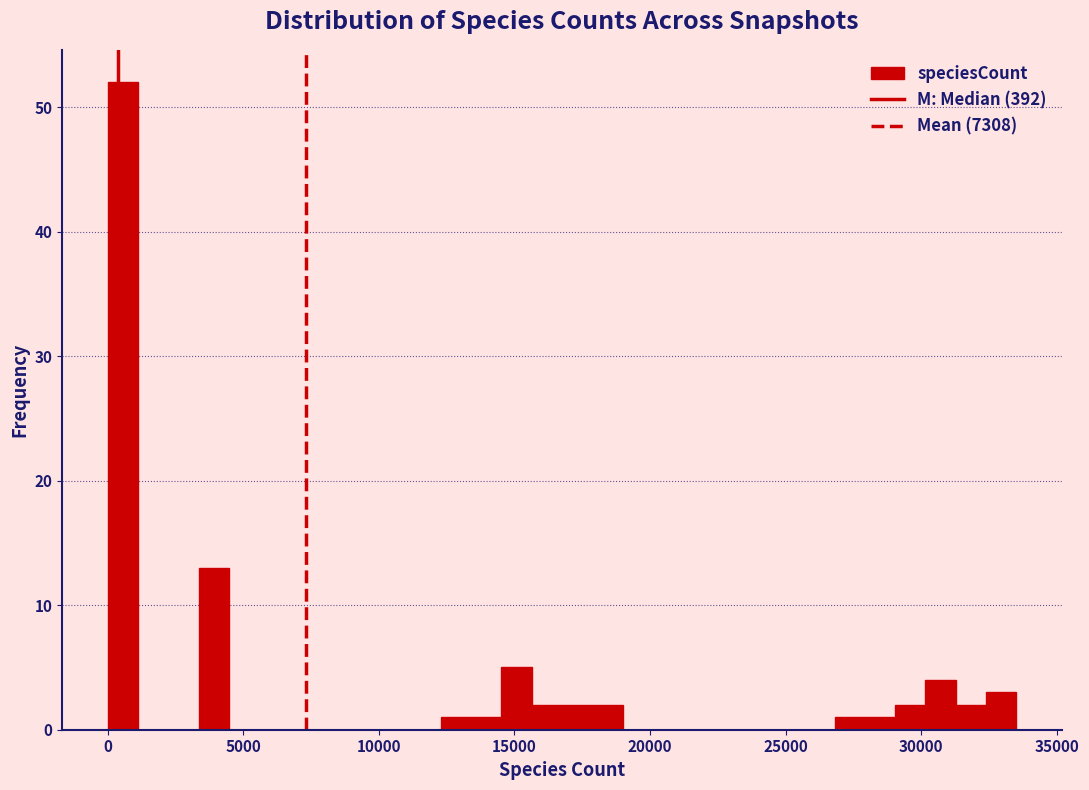

Around what value on the x-axis is the tallest bar? Give the approximate position of its centre, as read against the axis.

500